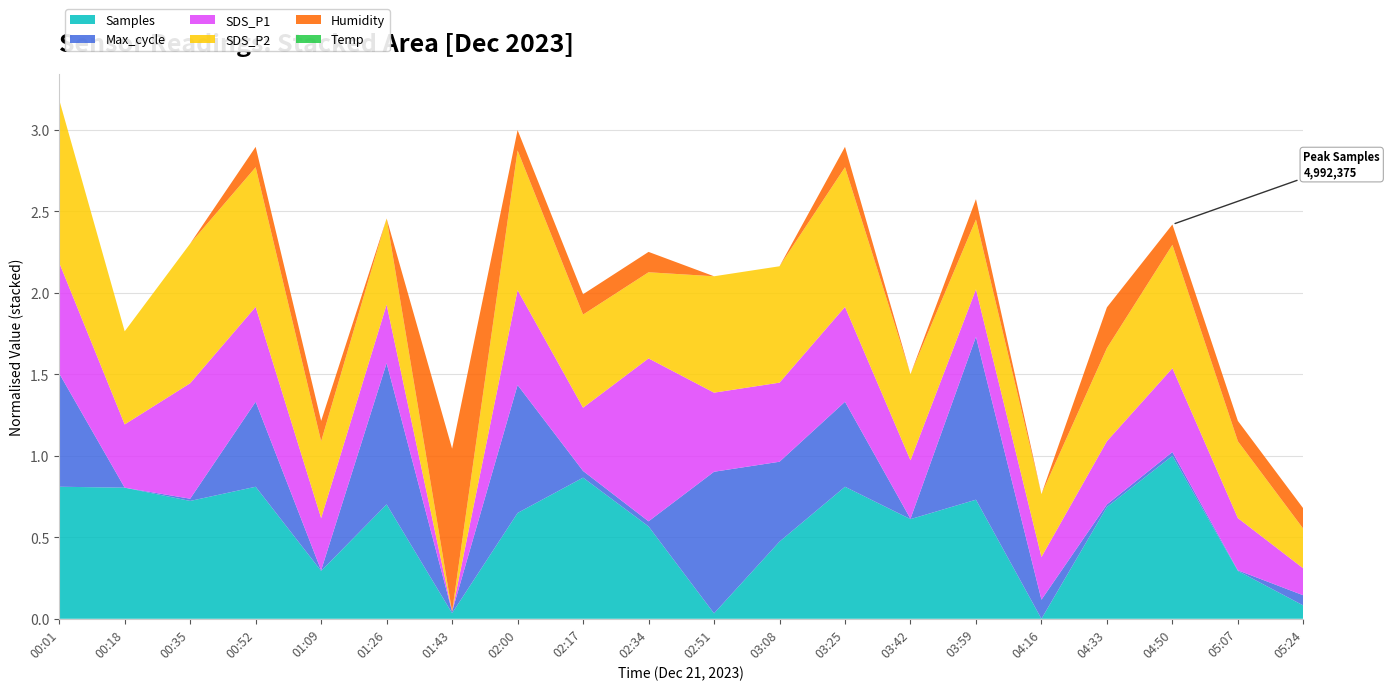

Reading left to right, extract all data points from this chart.

Samples: 4988706.0	4988593.0	4987018.0	4988704.0	4978704.0	4986605.0	4973687.0	4985590.0	4989784.0	4983993.0	4973663.0	4982187.0	4988704.0	4984856.0	4987165.0	4973020.0	4986300.0	4992375.0	4978704.0	4974596.0
Max_cycle: 20582.0	20226.0	20233.0	20493.0	20228.0	20670.0	20231.0	20628.0	20247.0	20242.0	20671.0	20477.0	20493.0	20227.0	20738.0	20286.0	20234.0	20238.0	20228.0	20258.0
SDS_P1: 1.9	1.6	1.9	1.8	1.5	1.6	1.2	1.8	1.6	2.2	1.7	1.7	1.8	1.6	1.5	1.5	1.6	1.7	1.5	1.4
SDS_P2: 1.8	1.5	1.7	1.7	1.4	1.5	1.1	1.7	1.5	1.5	1.6	1.6	1.7	1.5	1.4	1.4	1.5	1.6	1.4	1.3
Humidity: 43.8	43.8	43.8	43.9	43.9	43.8	44.6	43.9	43.9	43.9	43.8	43.8	43.9	43.8	43.9	43.8	44.0	43.9	43.9	43.9
Temp: 19.1	19.1	19.1	19.1	19.1	19.1	19.1	19.1	19.1	19.1	19.1	19.1	19.1	19.1	19.1	19.1	19.1	19.1	19.1	19.1